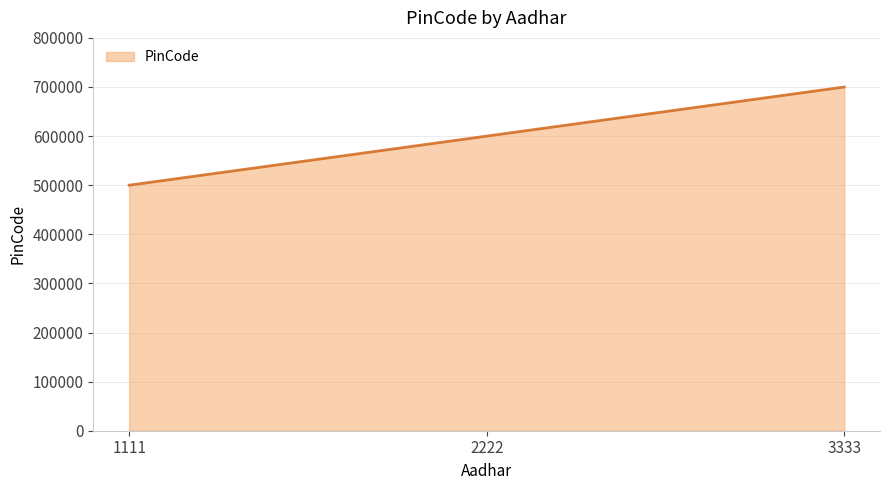

Reading right to left, extract all data points from this chart.

700001	600001	500008